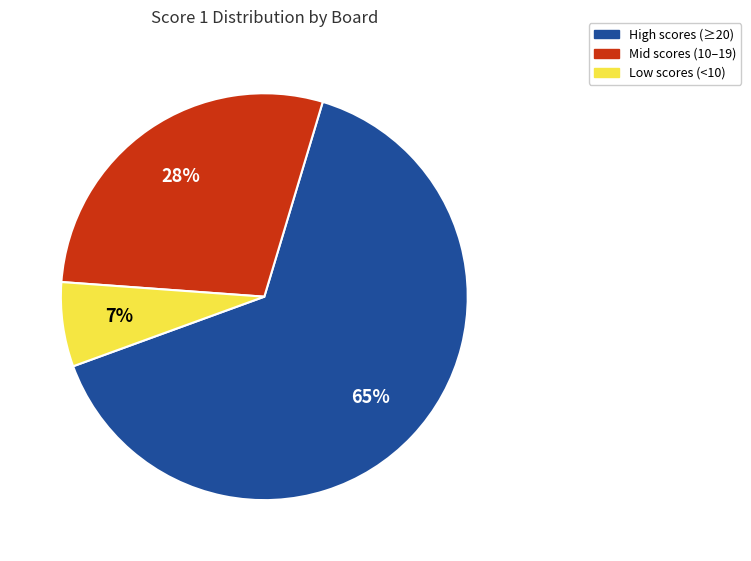

To the nearest percent, what is the average slice percentage?

33%